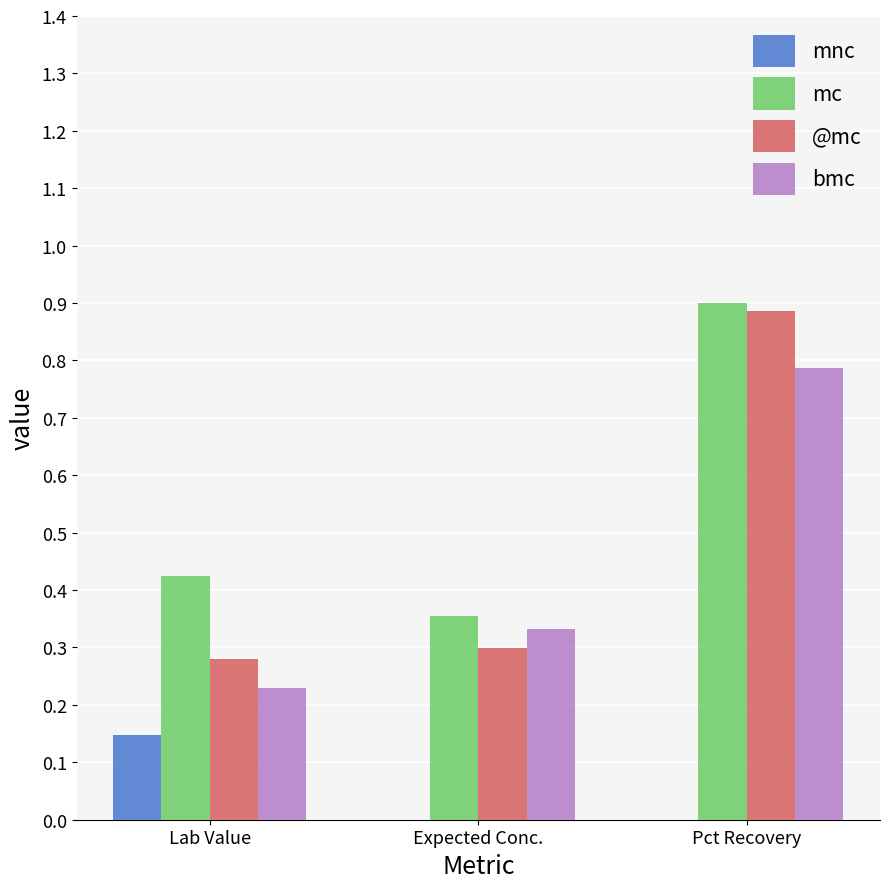

How many categories are shown in the chart?

3